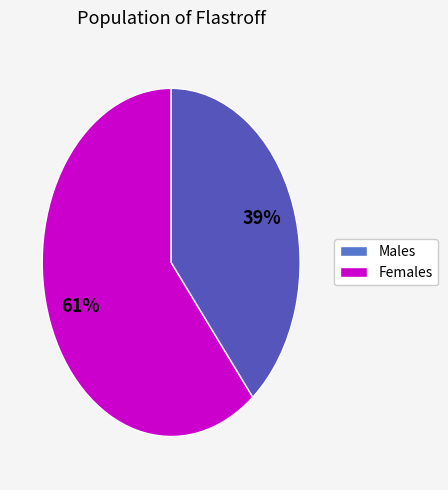

Does any single category account for the majority?

Yes